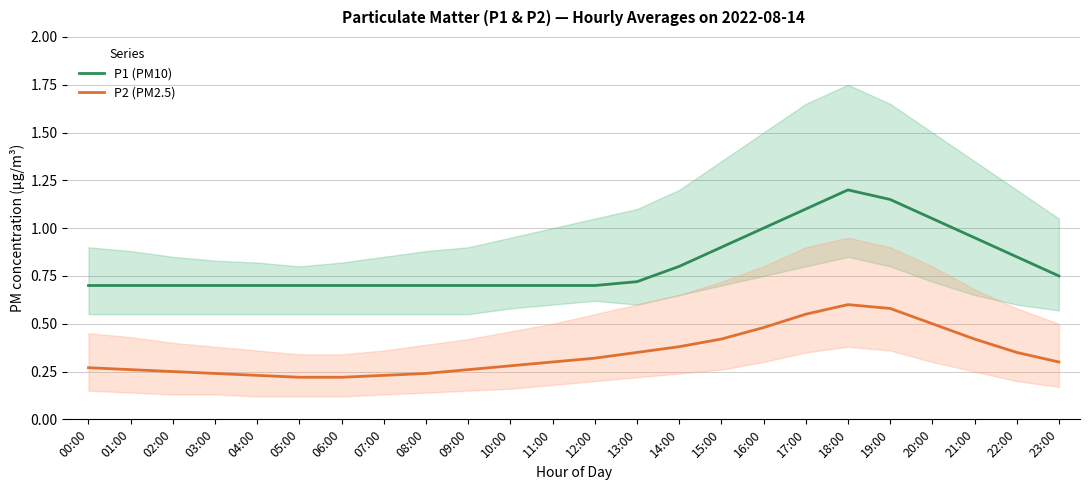

Rank the series at 12:00 from lowest to highest value.

P2 (PM2.5), P1 (PM10)